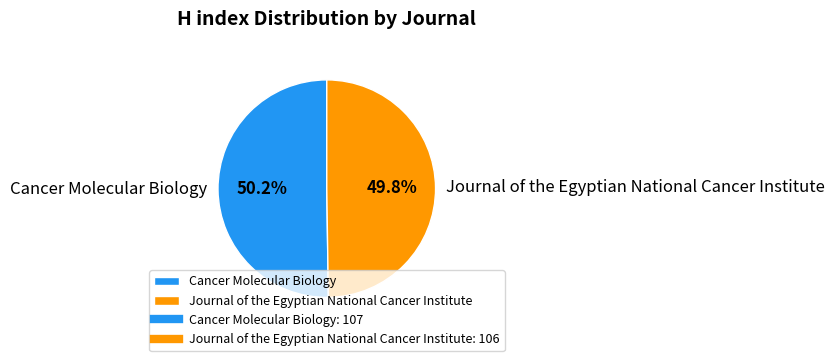

How many slices are in this pie chart?

2